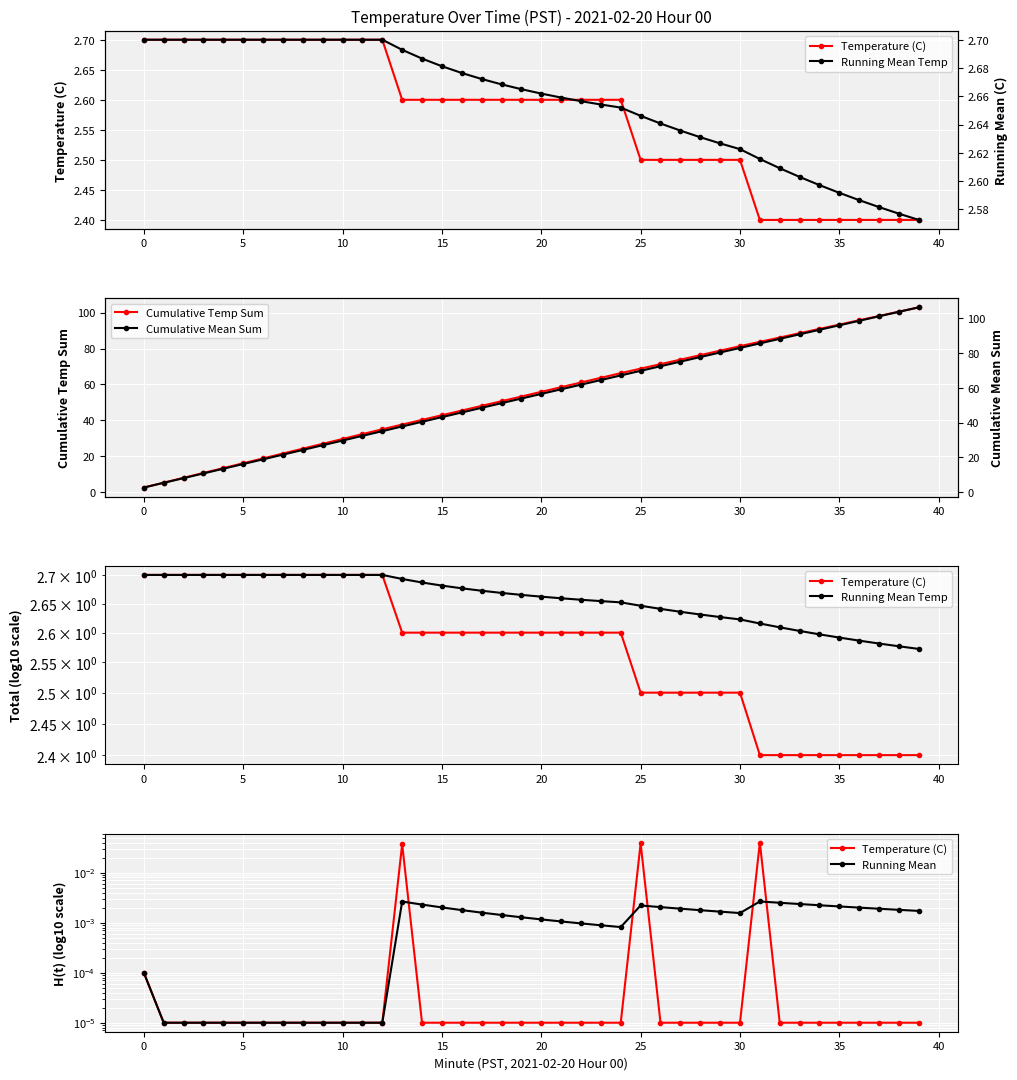

True or false: Cumulative Temp Sum has more than 1 interior local peaks.

False